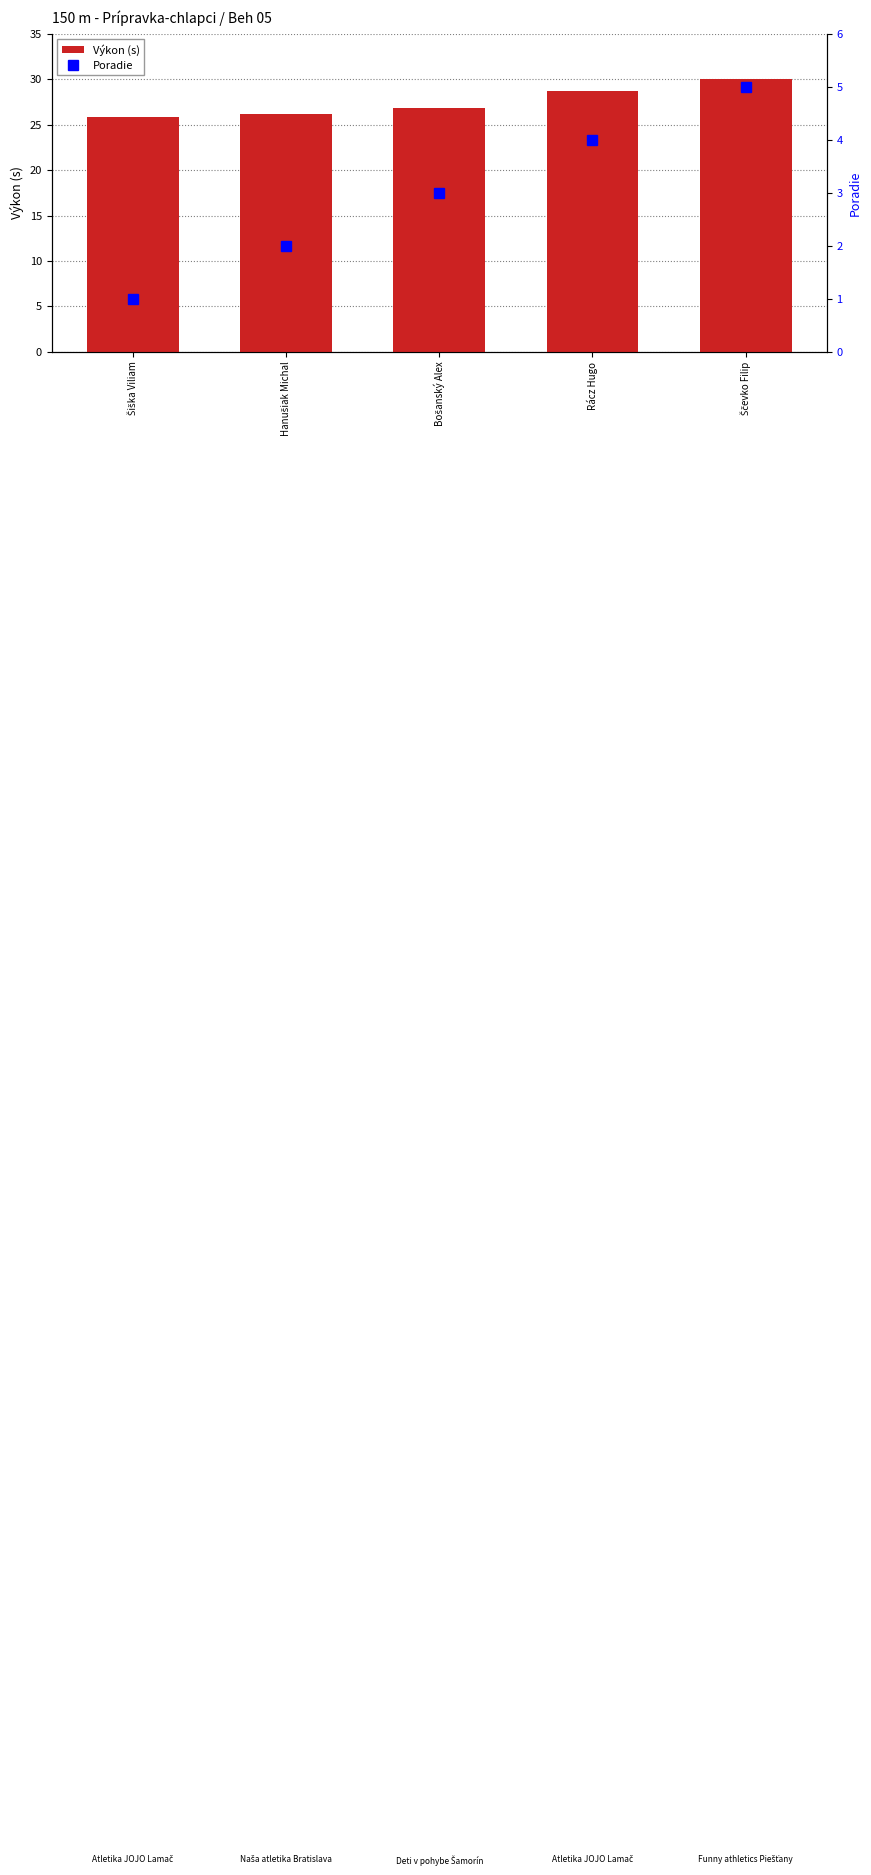

Which label corresponds to the smallest value in the chart?

Šiška Viliam